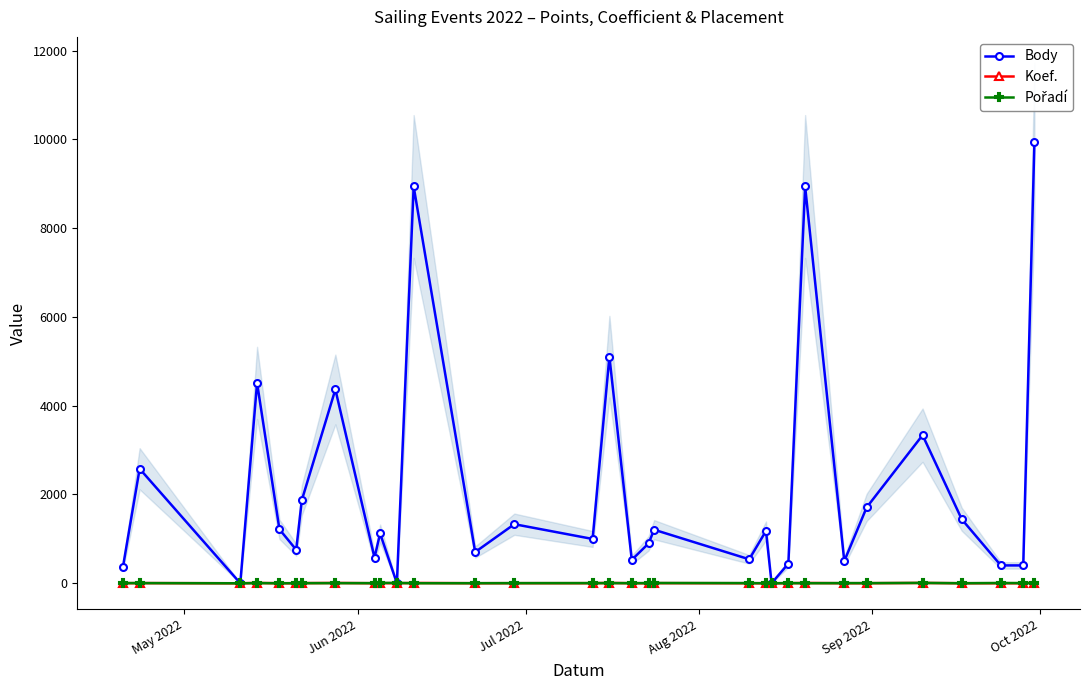

Count the number of data series in this chart.

3